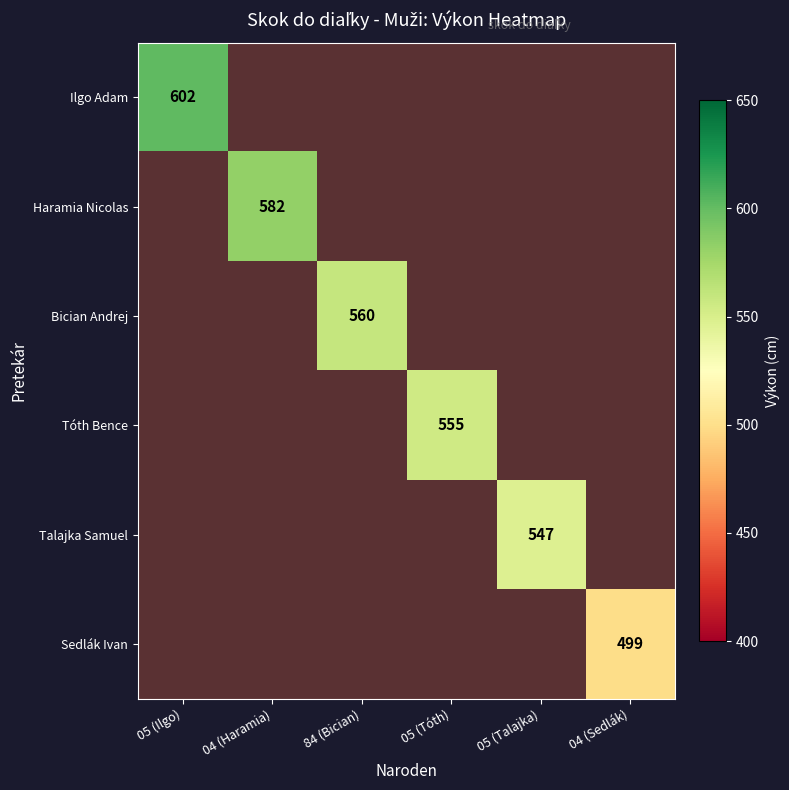

At how many categories does at least one series exceed 504?

5